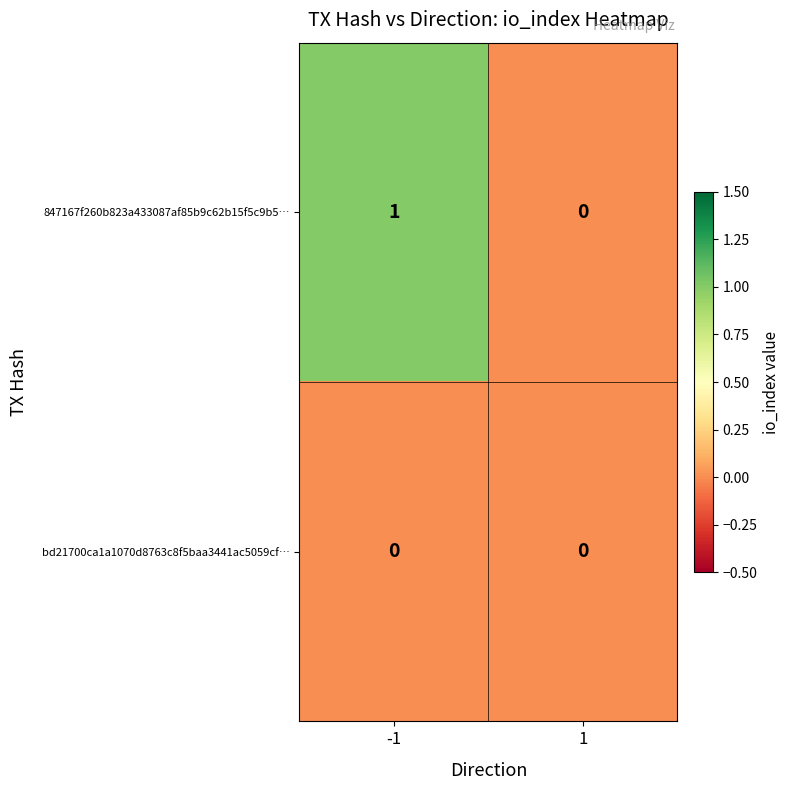

Which series has the widest spread of values?

847167f260b823a433087af85b9c62b15f5c9b5…